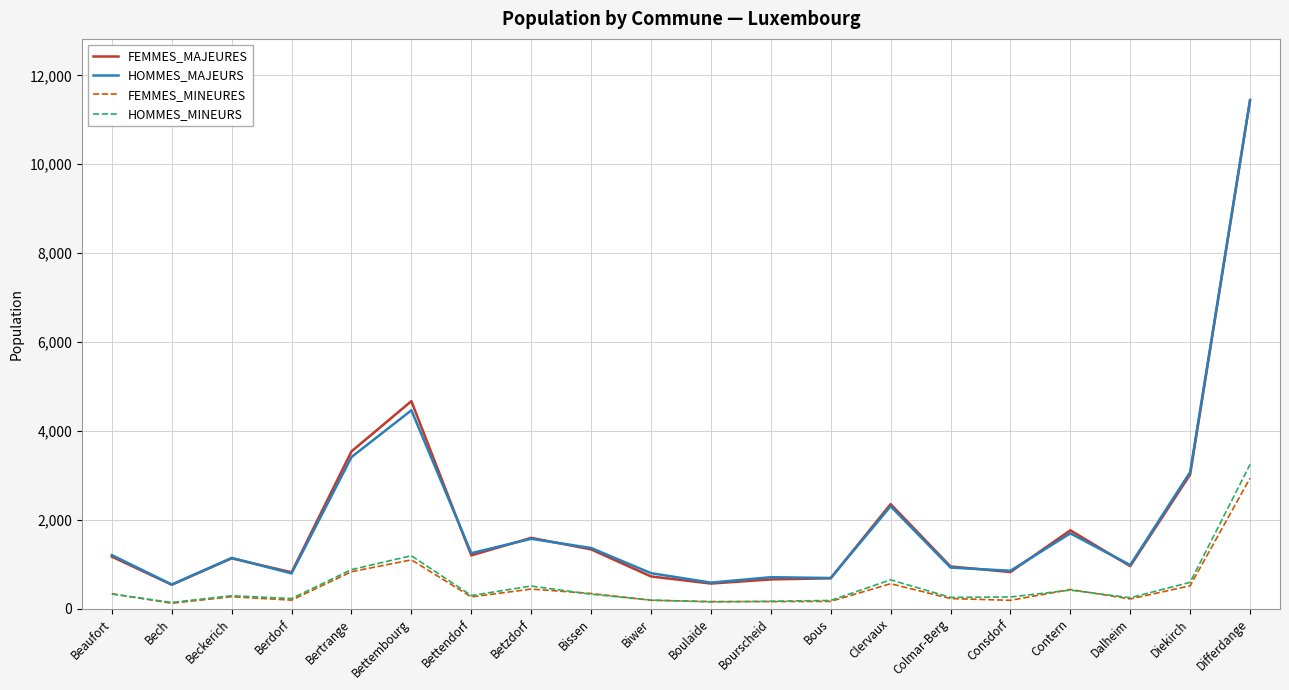

Where is HOMMES_MAJEURS nearest to the value 5995?

Bettembourg